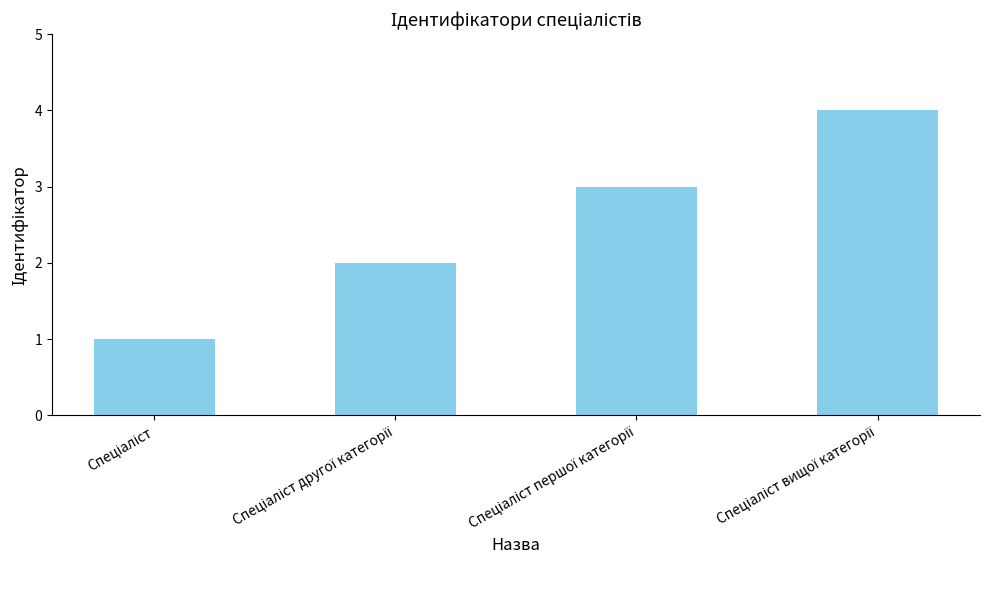

What is the greatest value displayed?

4